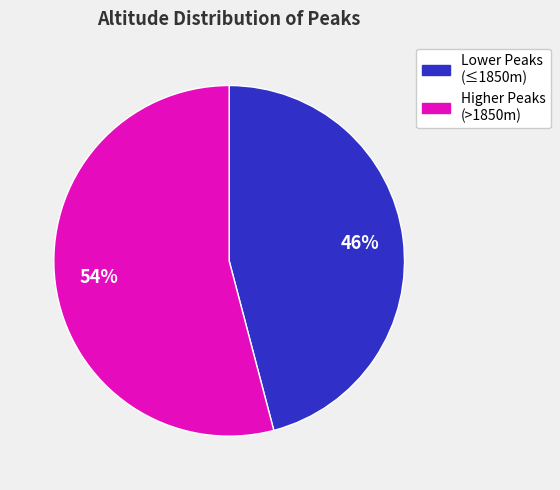

What is the largest slice in the pie chart?

Higher Peaks (>1850m)